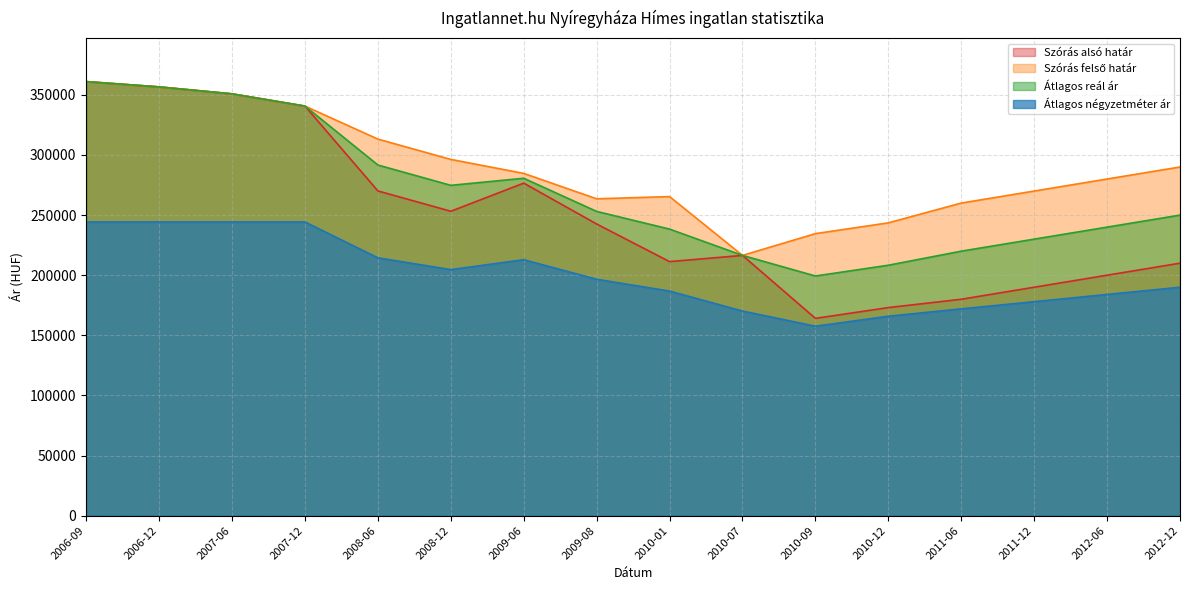

True or false: Szórás felső határ and Átlagos reál ár cross at least once.

False